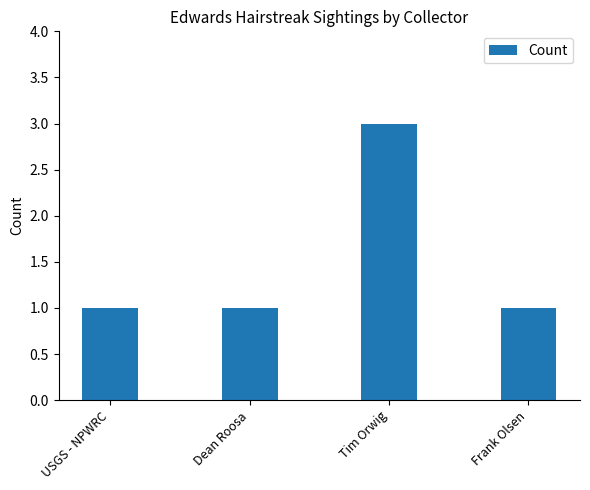

How many bars are there in total?

4